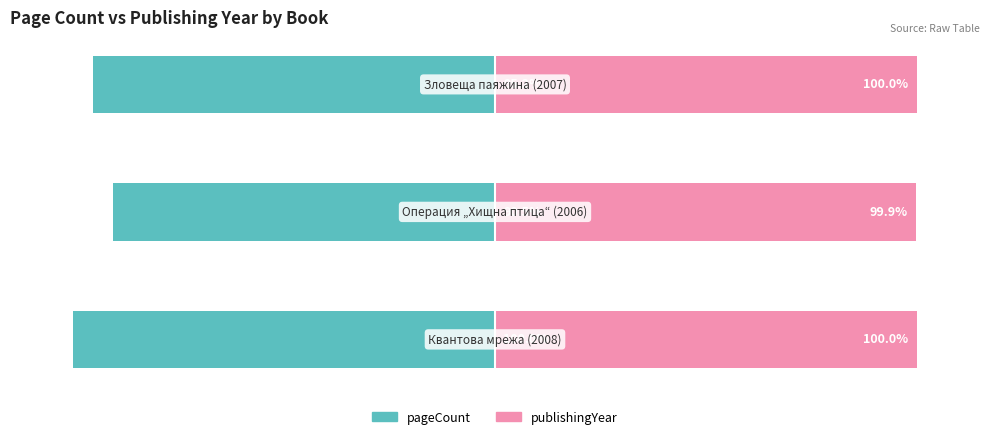

What is the value of the pageCount bar at the 1st from the left?

-100.0